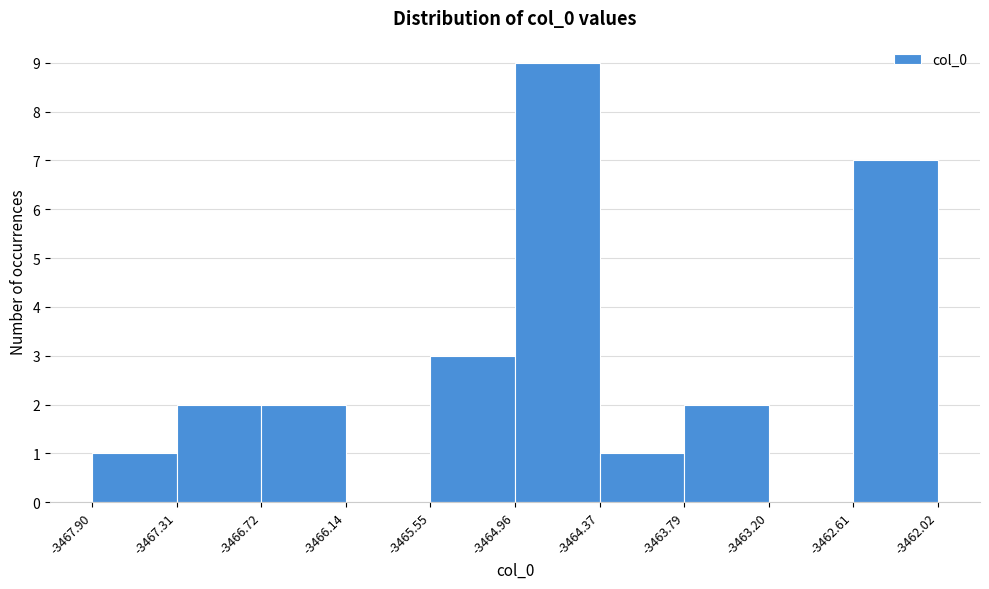

How tall is the bar that spans -3462.61 to -3462.02 on the x-axis? The values are not printed on the chart, so give them approximately, as read against the axis.

7